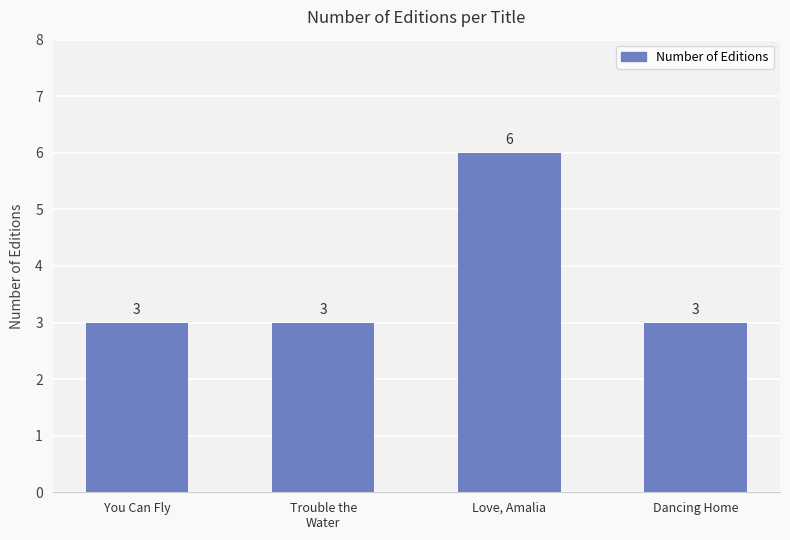

What is the label of the 1st bar from the left?

You Can Fly